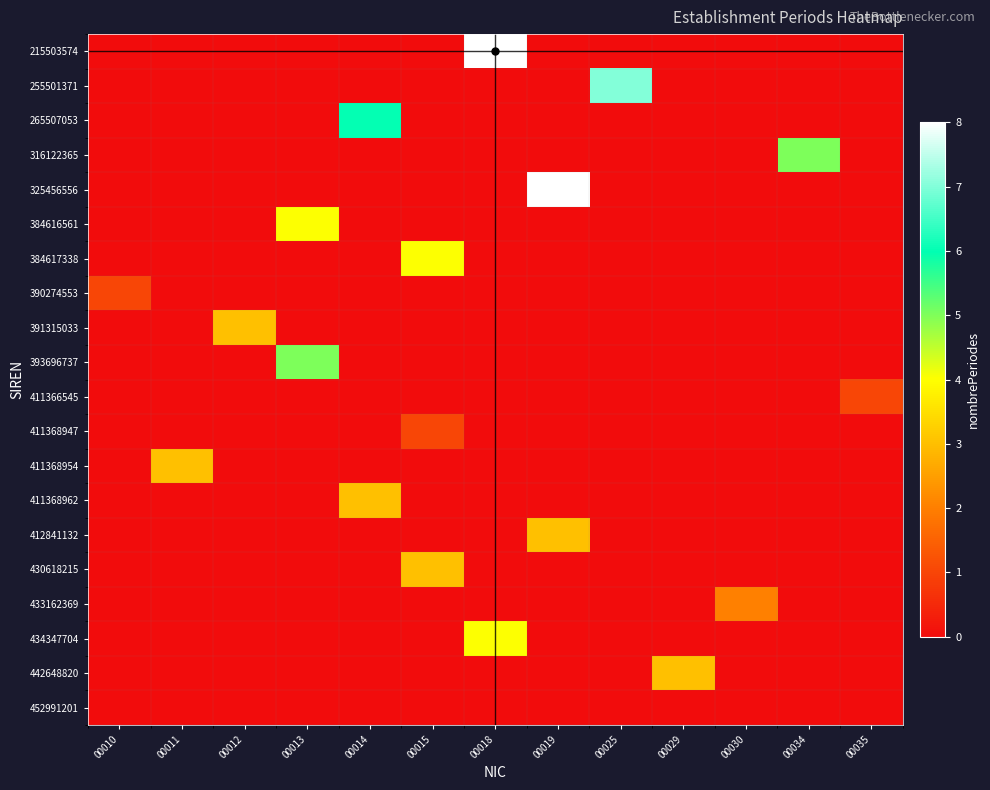

At how many categories does at least one series exceed 7?

2